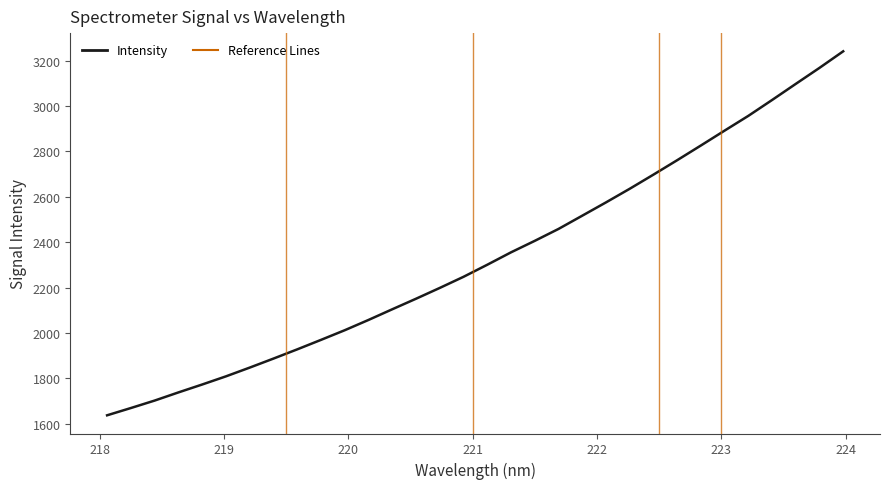

What is the difference between the maximum and minimum values?

1604.0